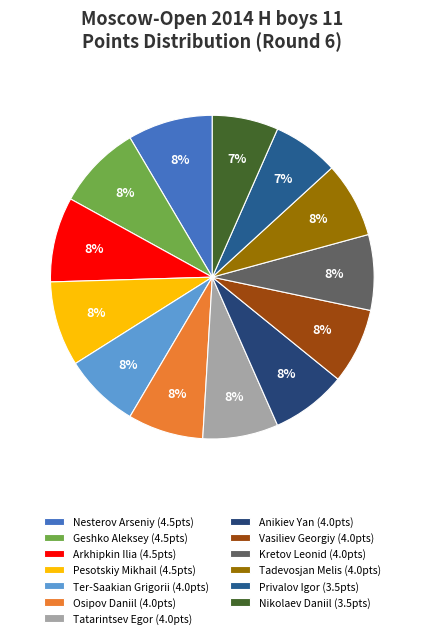

Which slice is the largest?

Nesterov Arseniy